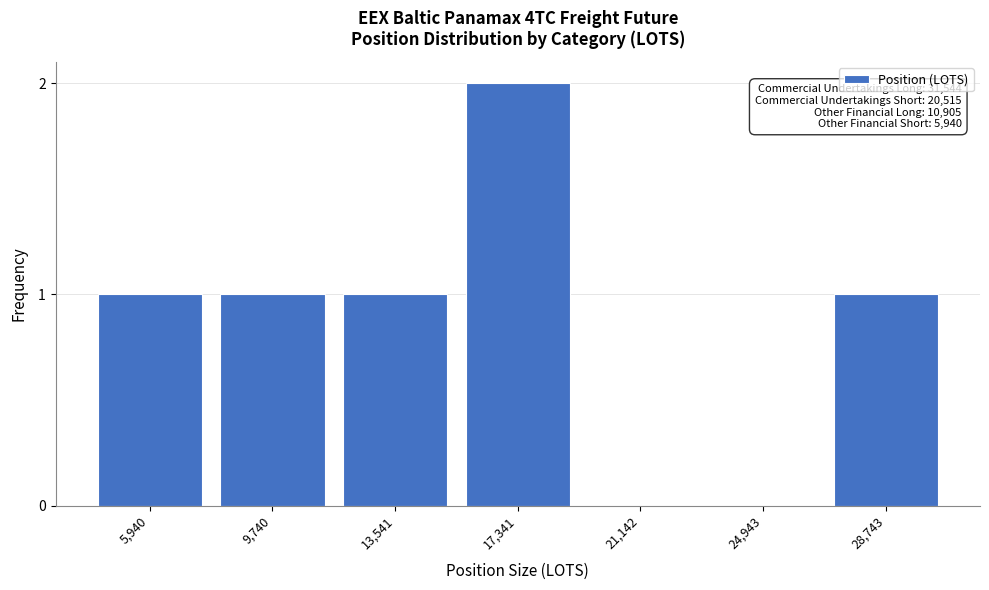

Reading left to right, list all the values displayed in this chart.

5,940=1	9,740=1	13,541=1	17,341=2	21,142=0	24,943=0	28,743=1